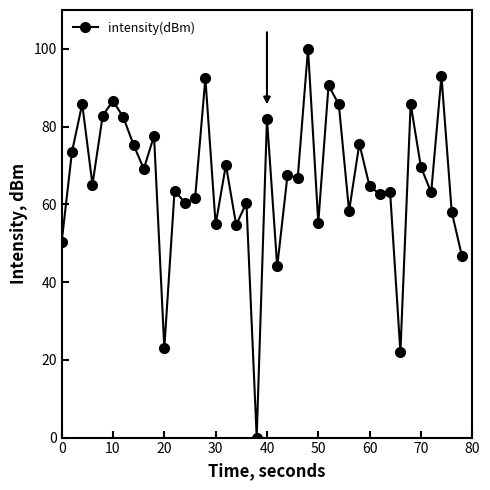

What is the difference between the second highest and minimum values?

93.0